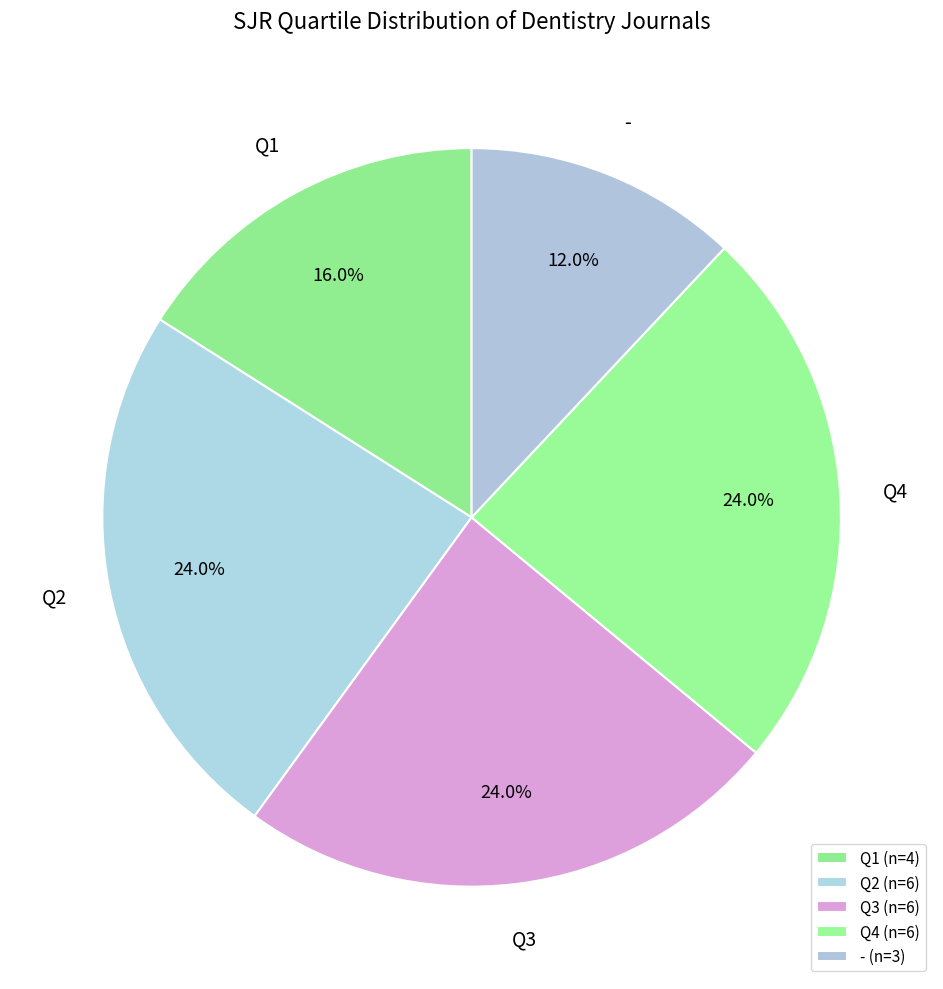

Combined, what portion of the pie is - and Q1?

28.0%